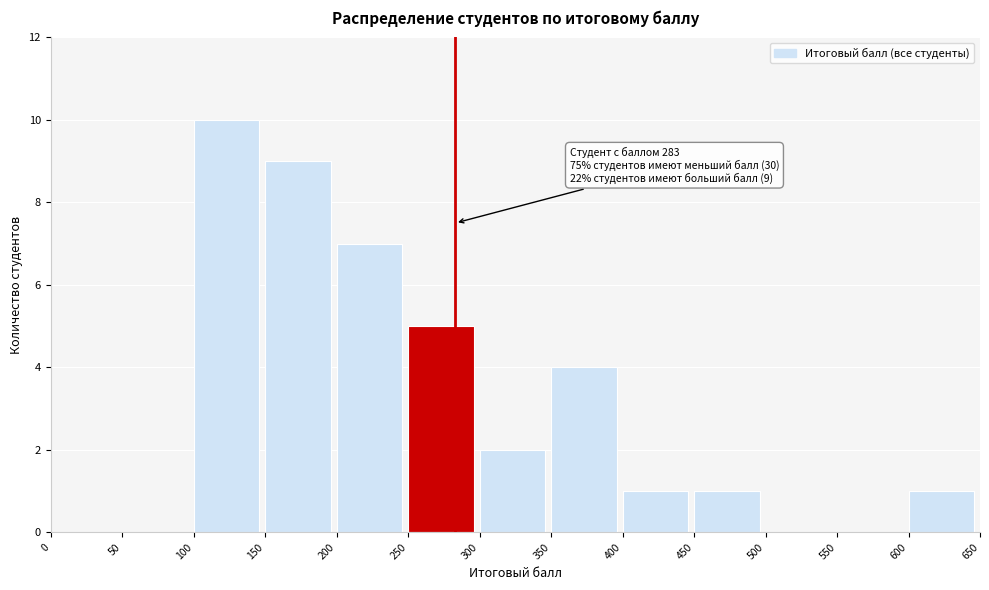

Which range on the x-axis has the tallest bar?

100 to 150